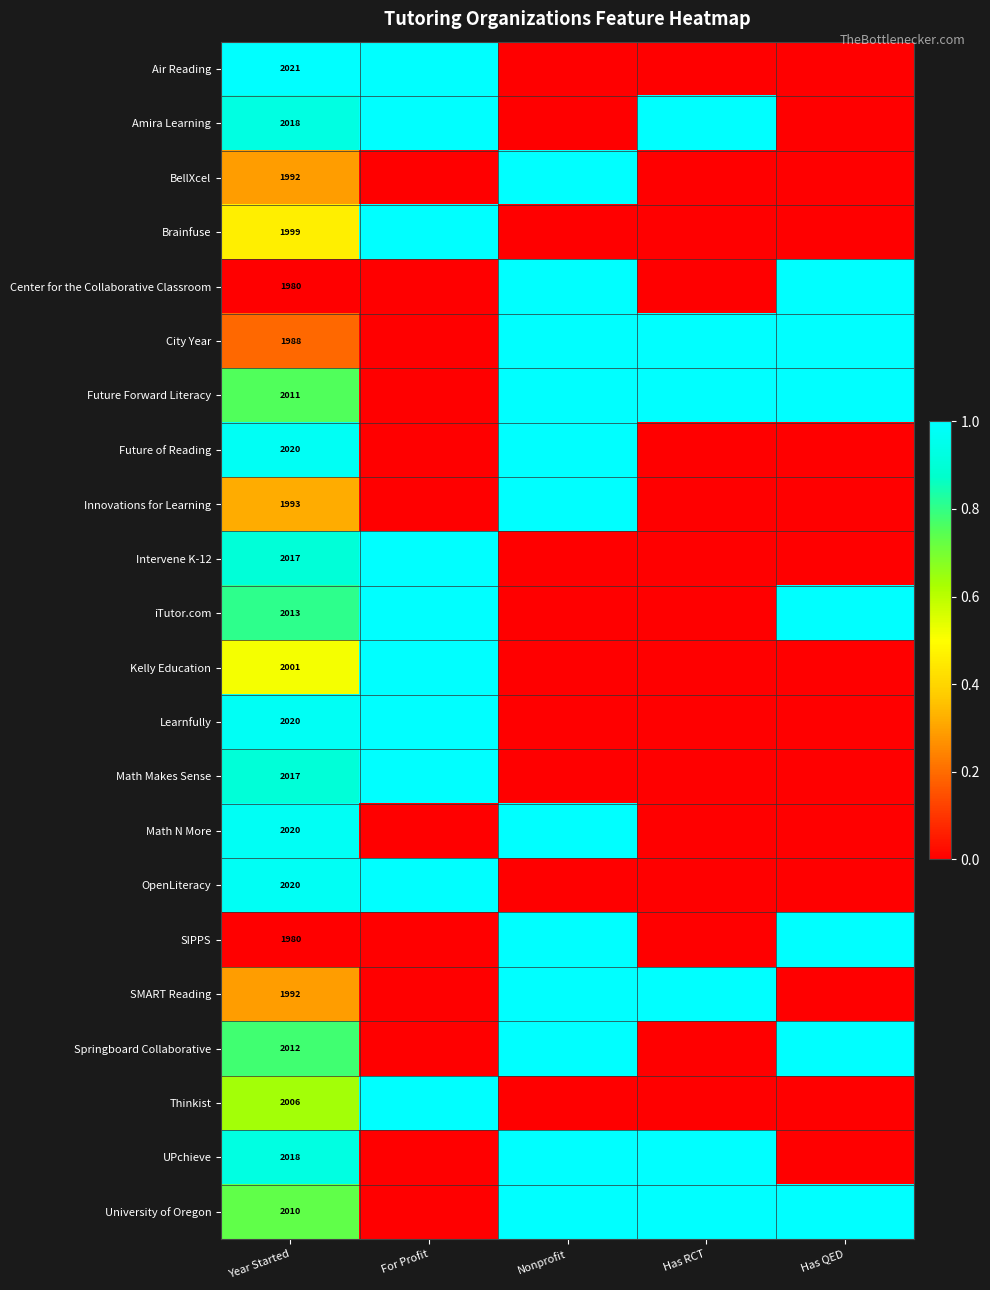

What is the spread (max minus min) of values at Year Started?

41